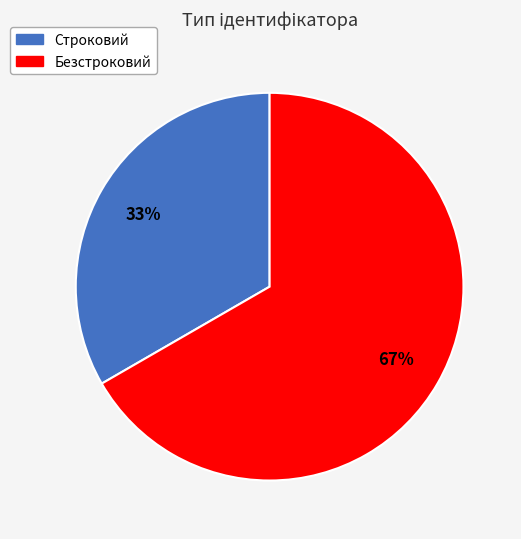

Does Строковий account for over 50% of the chart?

No